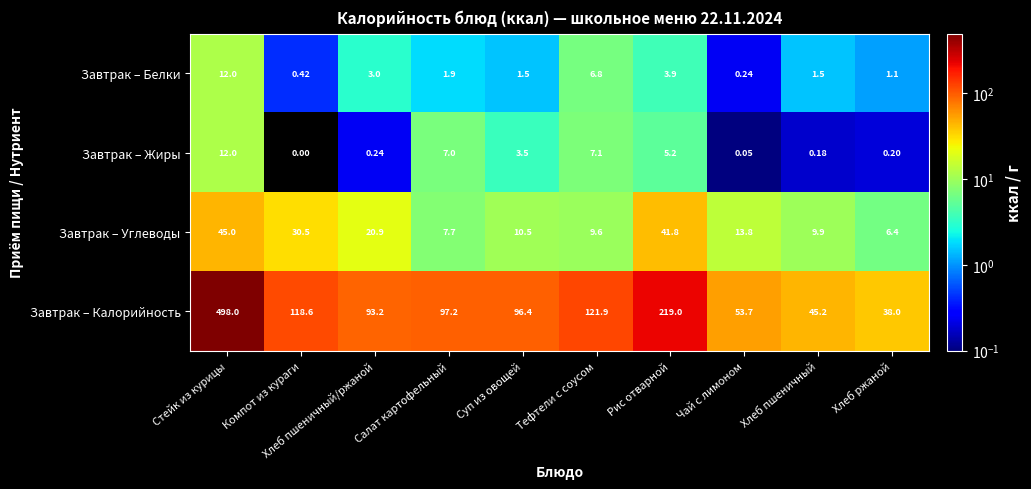

Which series has the largest total across all categories?

Завтрак – Калорийность